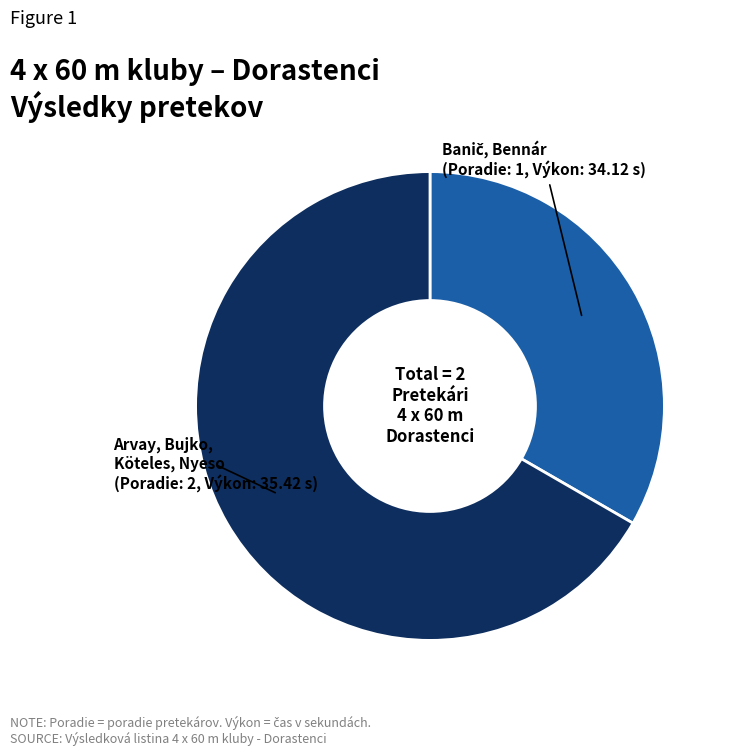

Is there a majority slice in this chart?

Yes